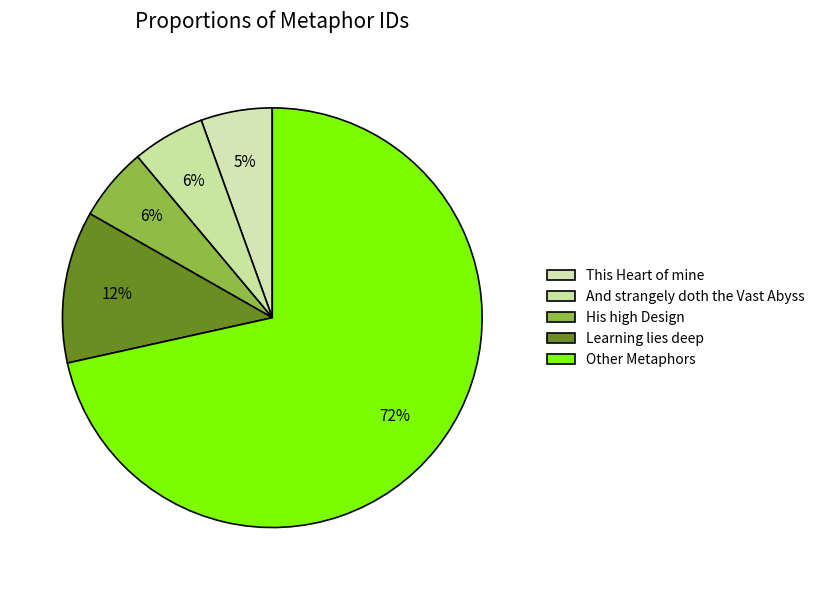

Is there a majority slice in this chart?

Yes